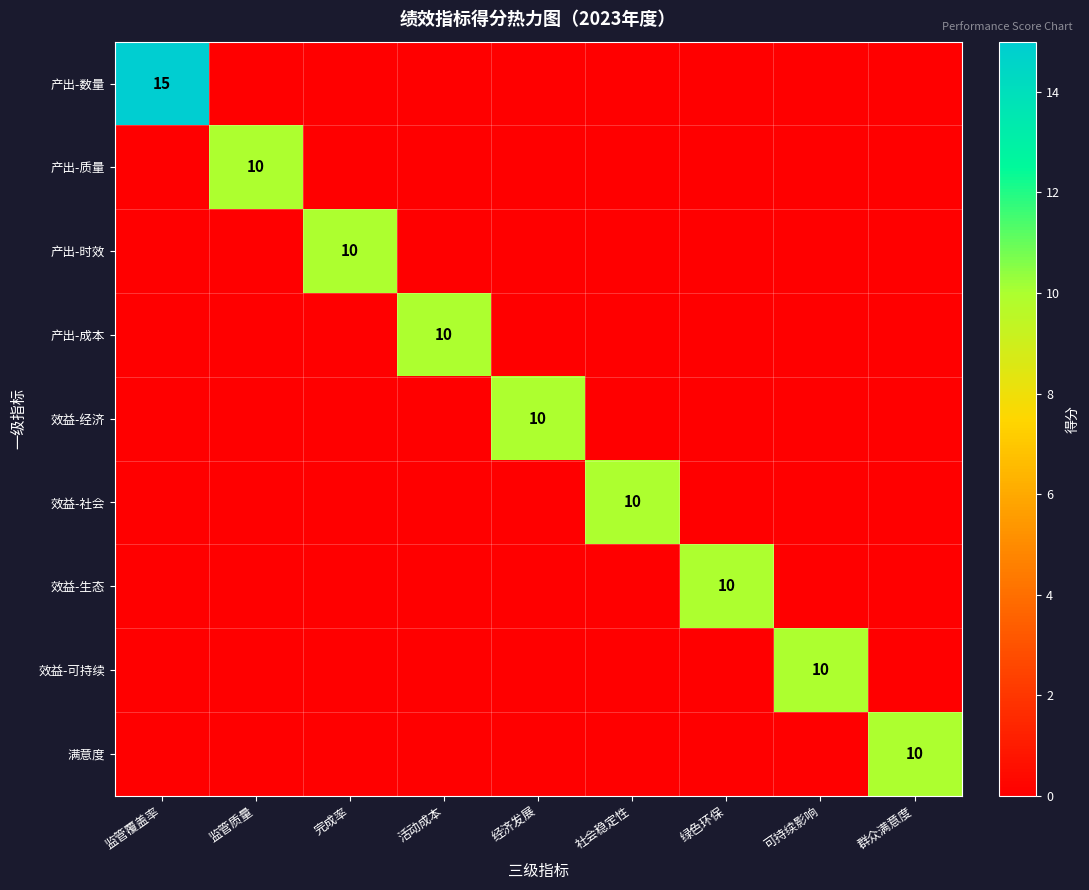

Is it true that 效益-经济 equals 10 at 经济发展?

True